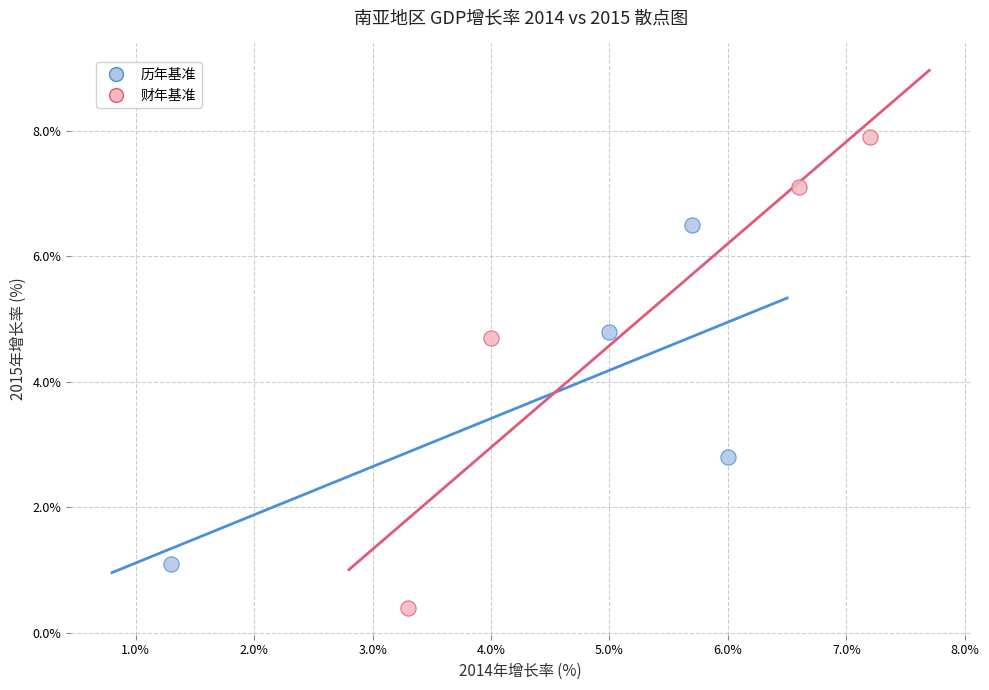

Which series reaches the minimum Y coordinate?

财年基准